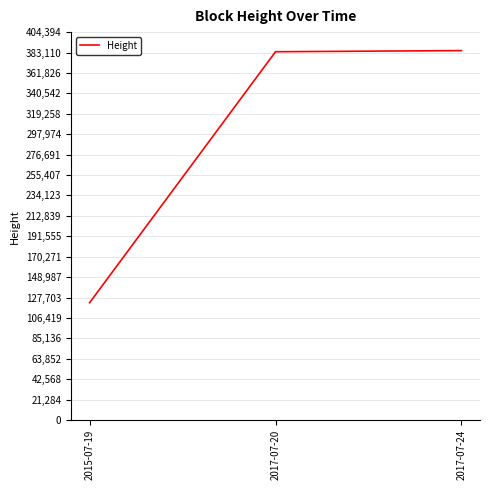

What is the difference between the maximum and minimum values?

262845